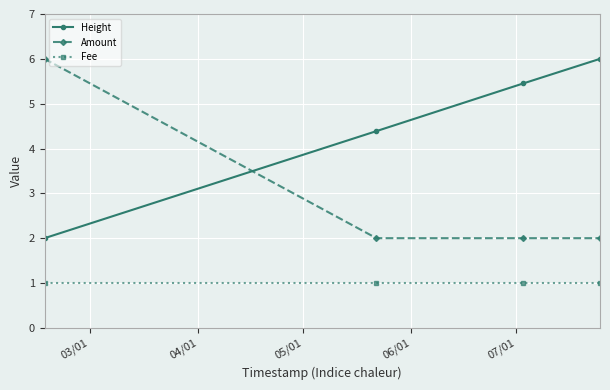

Reading left to right, extract all data points from this chart.

Height: 2.0	4.4	5.5	6.0
Amount: 6.0	2.0	2.0	2.0
Fee: 1.0	1.0	1.0	1.0